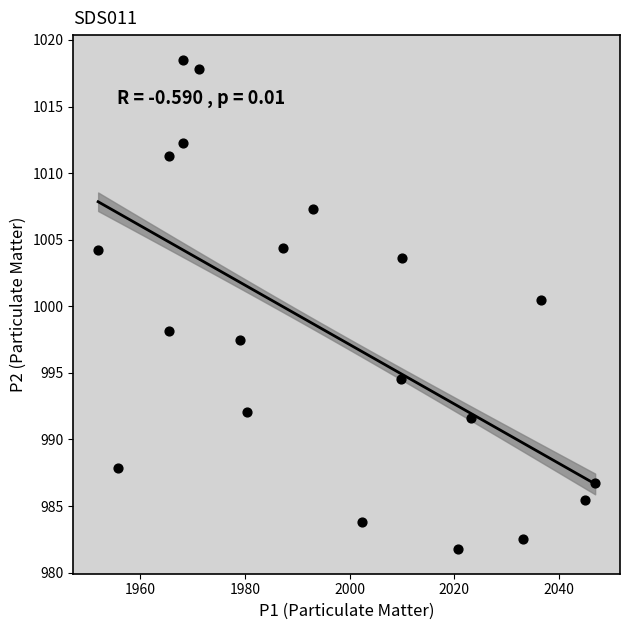

What is the range of Y values (max minus min)?

36.8